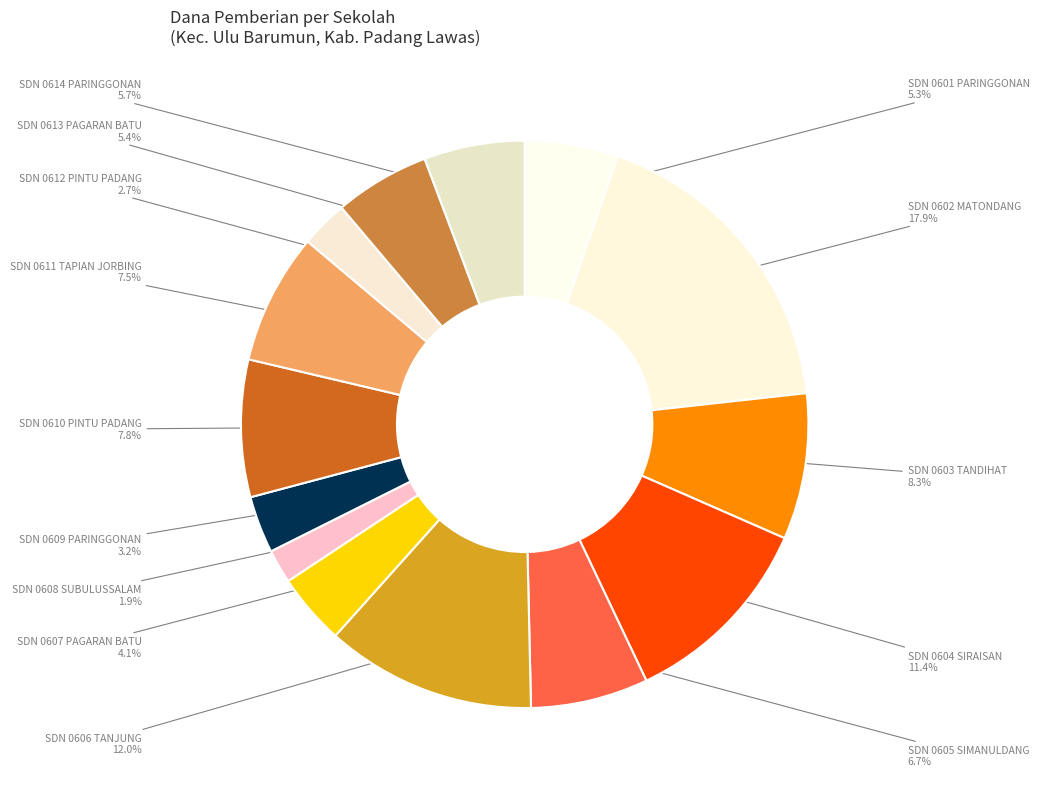

Count the number of slices in the pie.

14